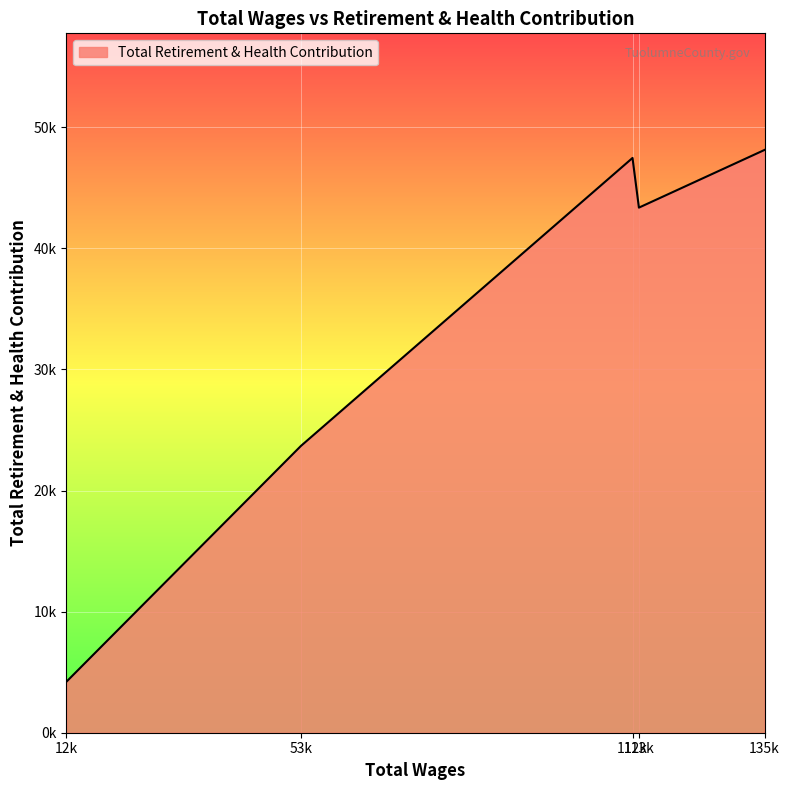

Reading right to left, what are all the values shown in this chart?

12341.0=4209	53692.0=23680	112185.0=47465	113315.0=43364	135486.0=48131